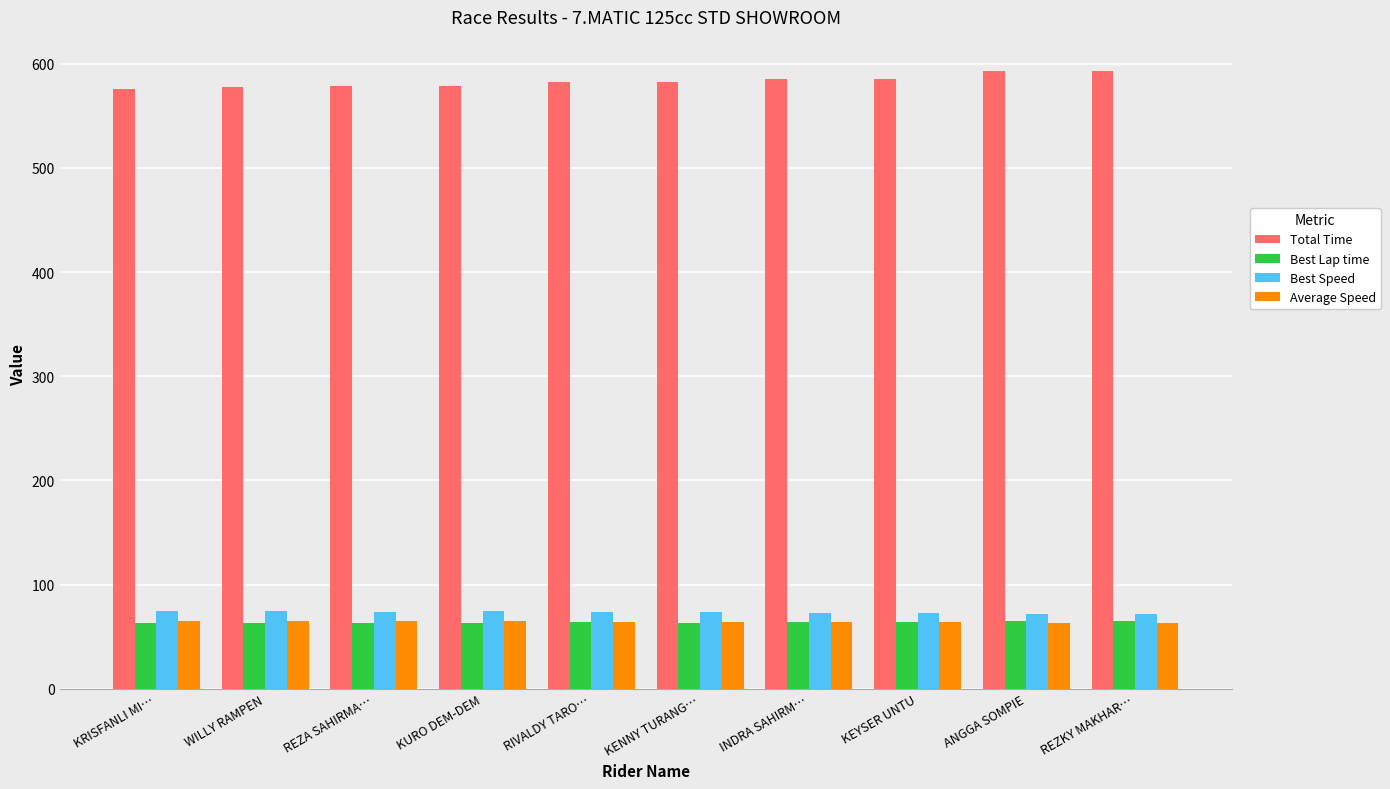

What is the sum of the Best Speed values at REZKY MAKHAR… and KENNY TURANG…?

146.1